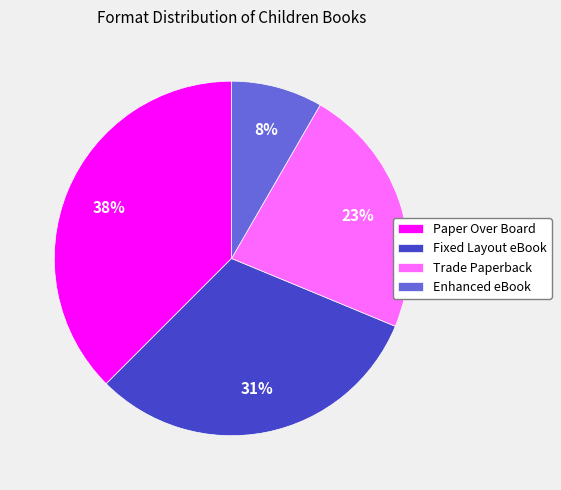

Combined, do Trade Paperback and Enhanced eBook account for over 50%?

No